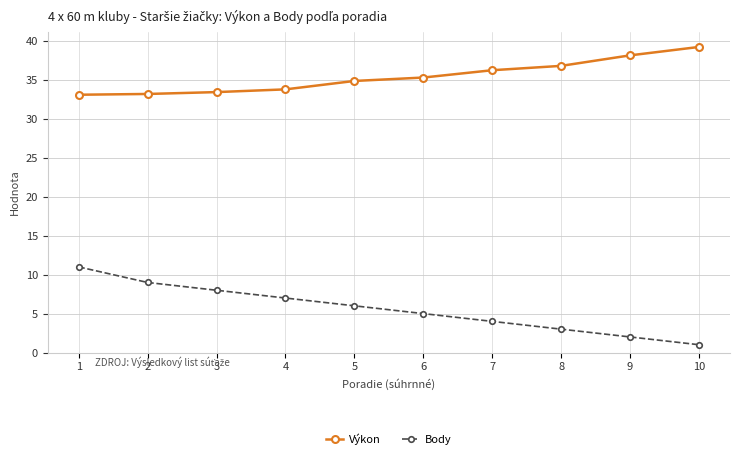

How many series are shown in this chart?

2